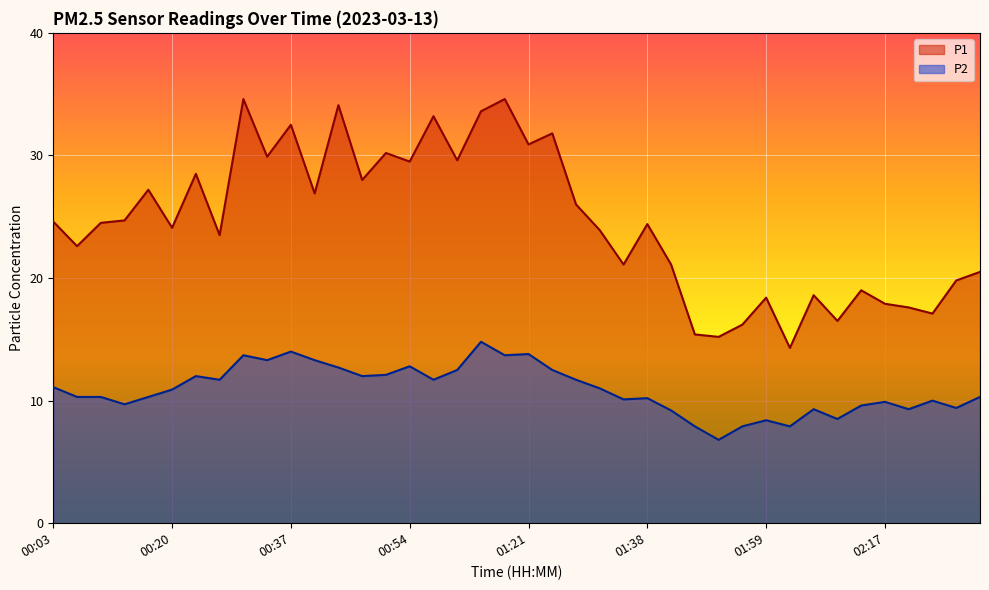

True or false: P2 has a value of 10.3 at 02:37.

True